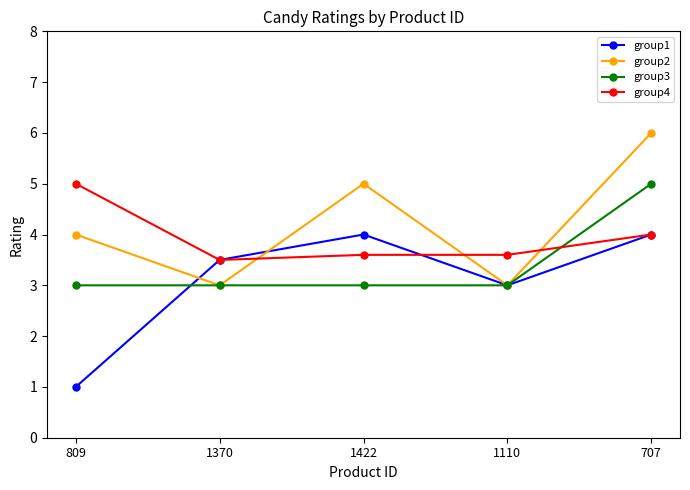

The group1 series shows 3.5 at 1370. True or false?

True